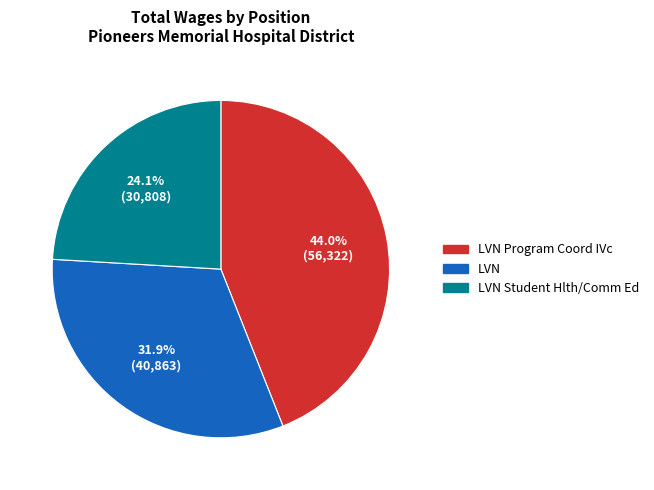

Is there a majority slice in this chart?

No